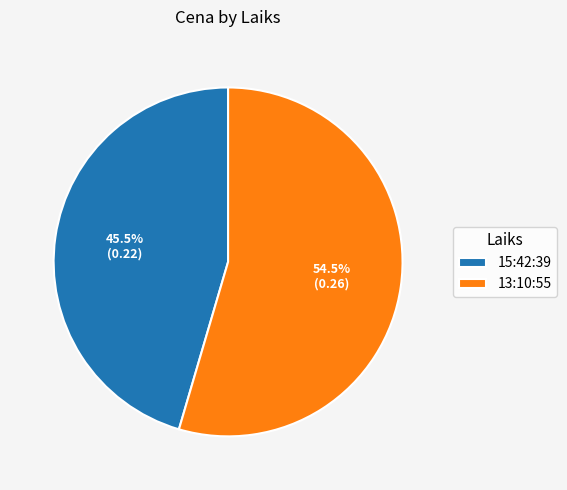

What percentage is NOT represented by 15:42:39?

54.5%